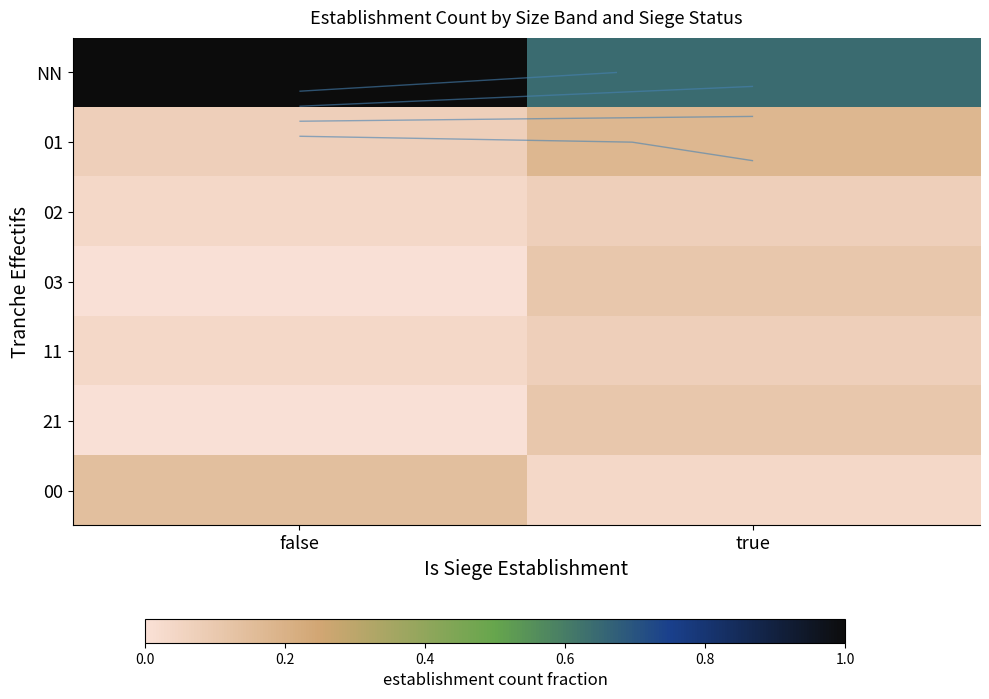

Count the 02 values in the range 0 to 1.

2